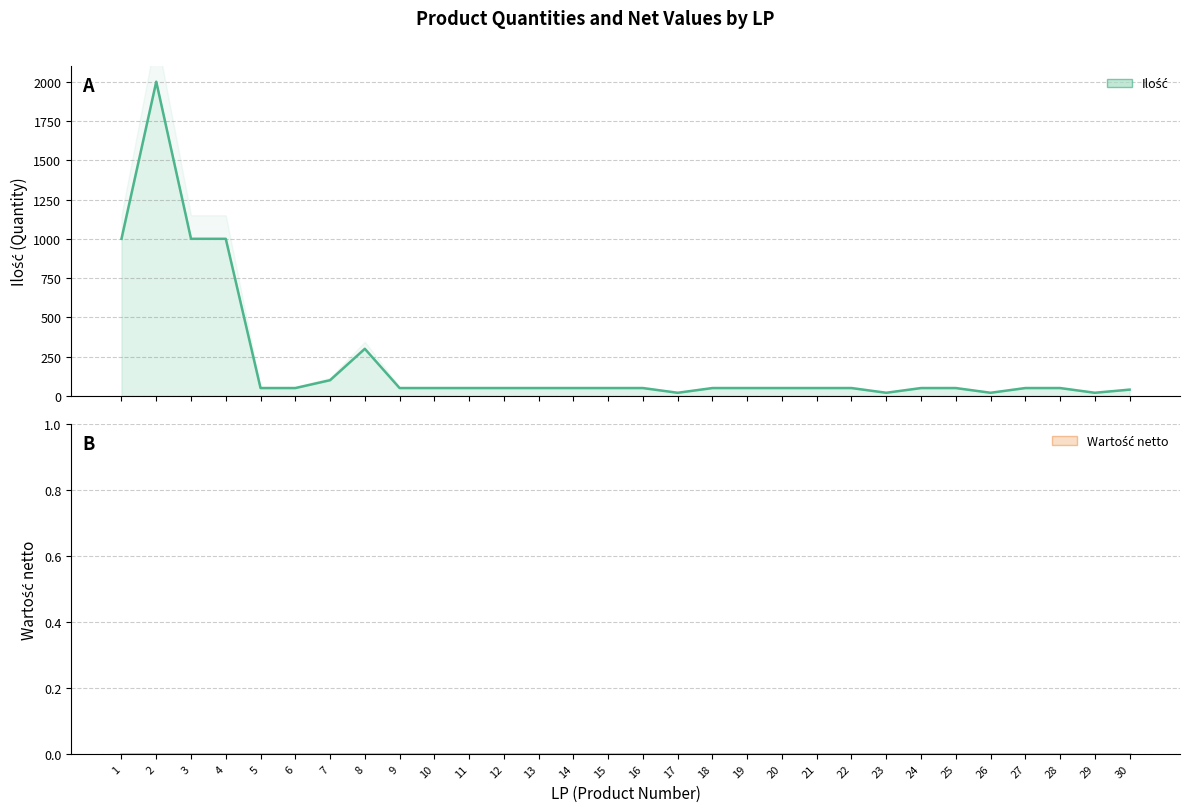

Which series has the widest spread of values?

Ilość